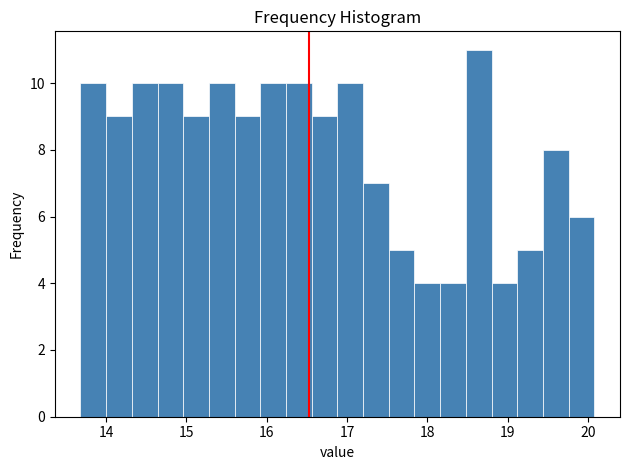

Around what value on the x-axis is the tallest bar? Give the approximate position of its centre, as read against the axis.

18.6